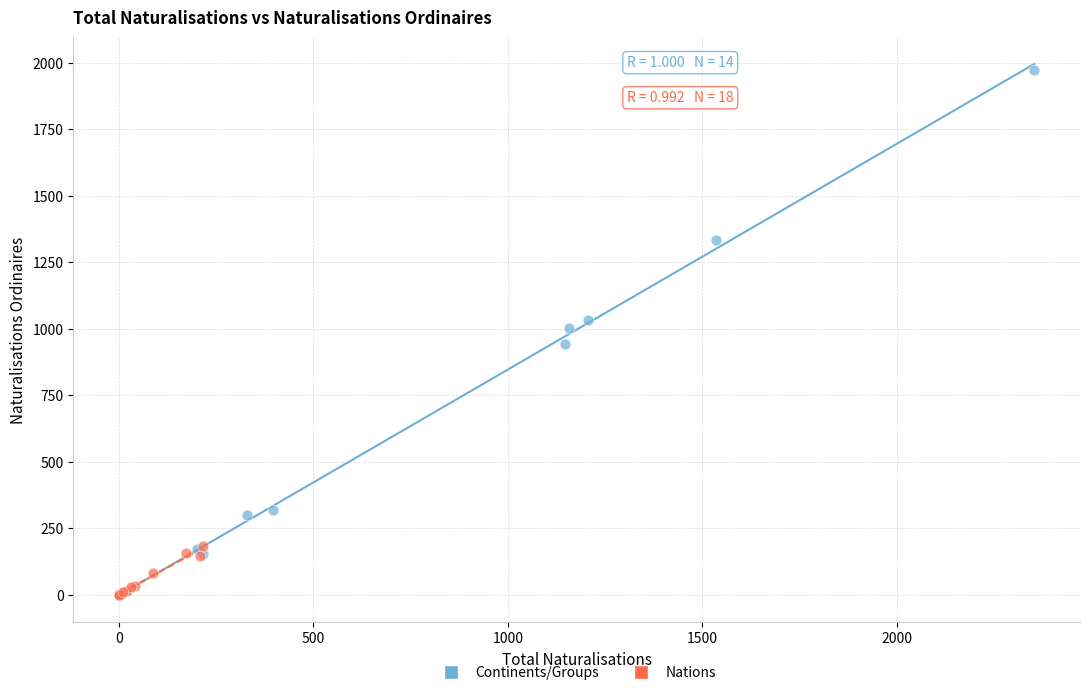

Which series has the largest Y range (max minus min)?

Continents/Groups